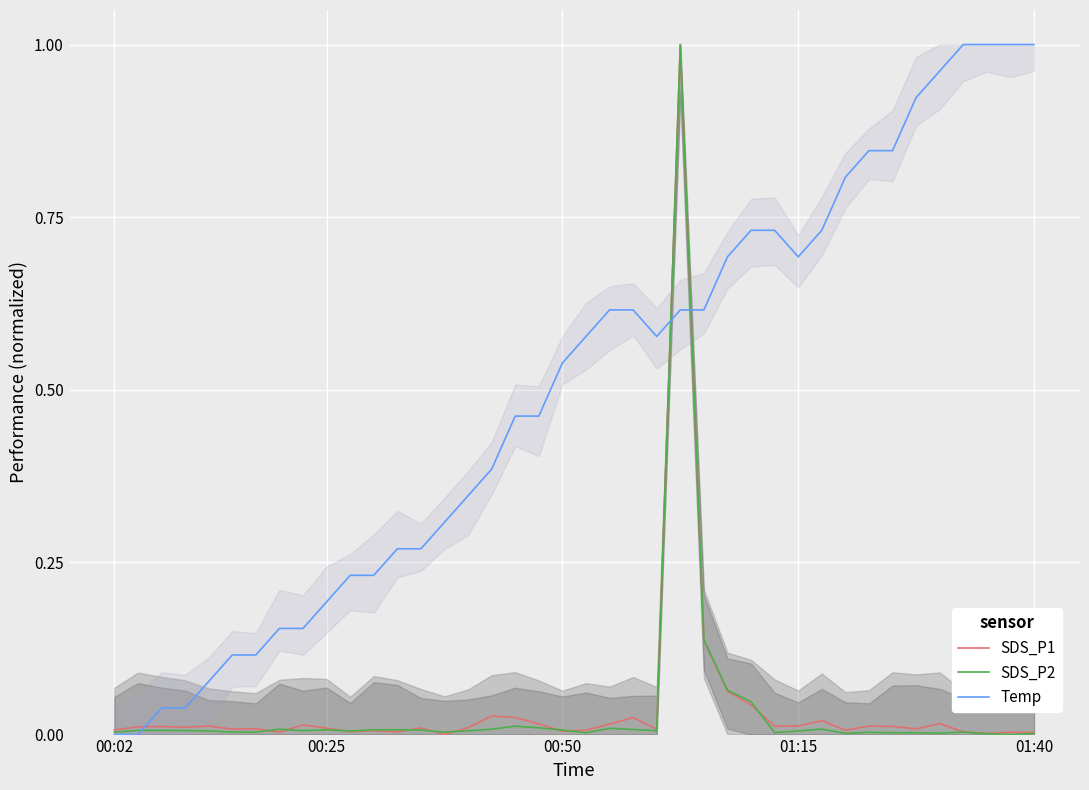

Is it true that SDS_P2 equals 0.0 at 27?

True